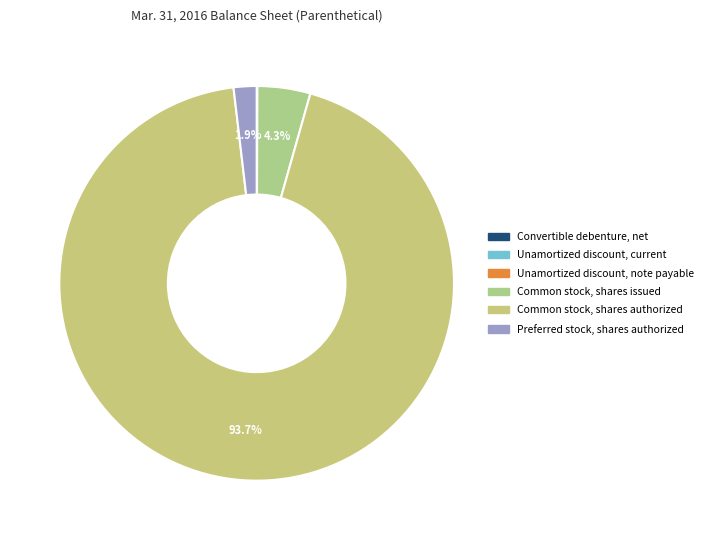

To the nearest percent, what is the average slice percentage?

17%